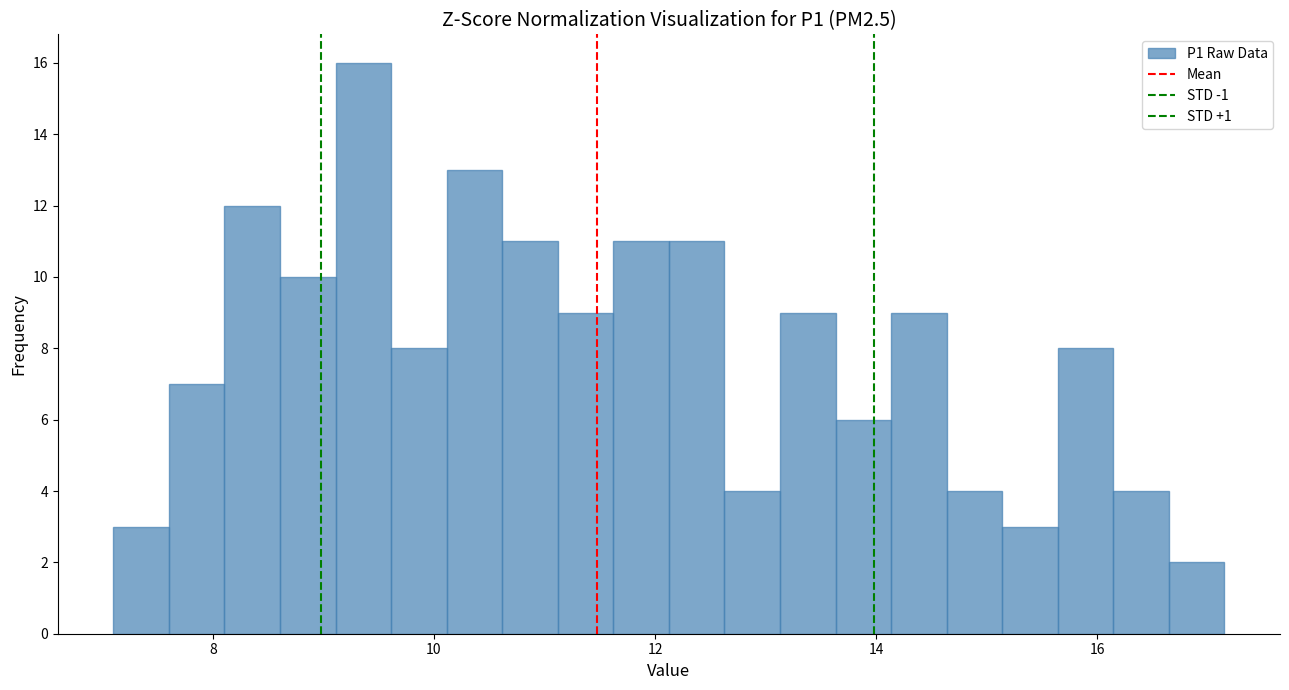

Around what value on the x-axis is the tallest bar? Give the approximate position of its centre, as read against the axis.

9.4